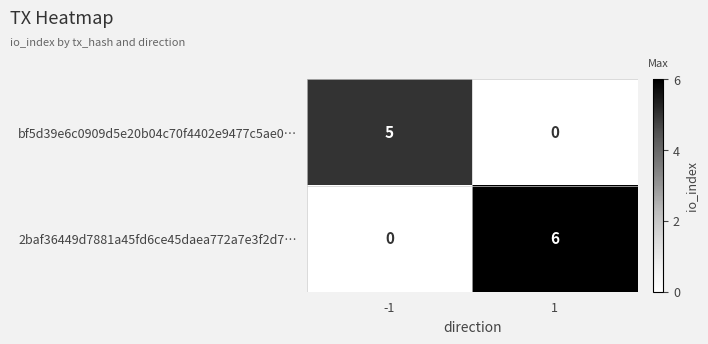

Which series has the largest total across all categories?

2baf36449d7881a45fd6ce45daea772a7e3f2d7…